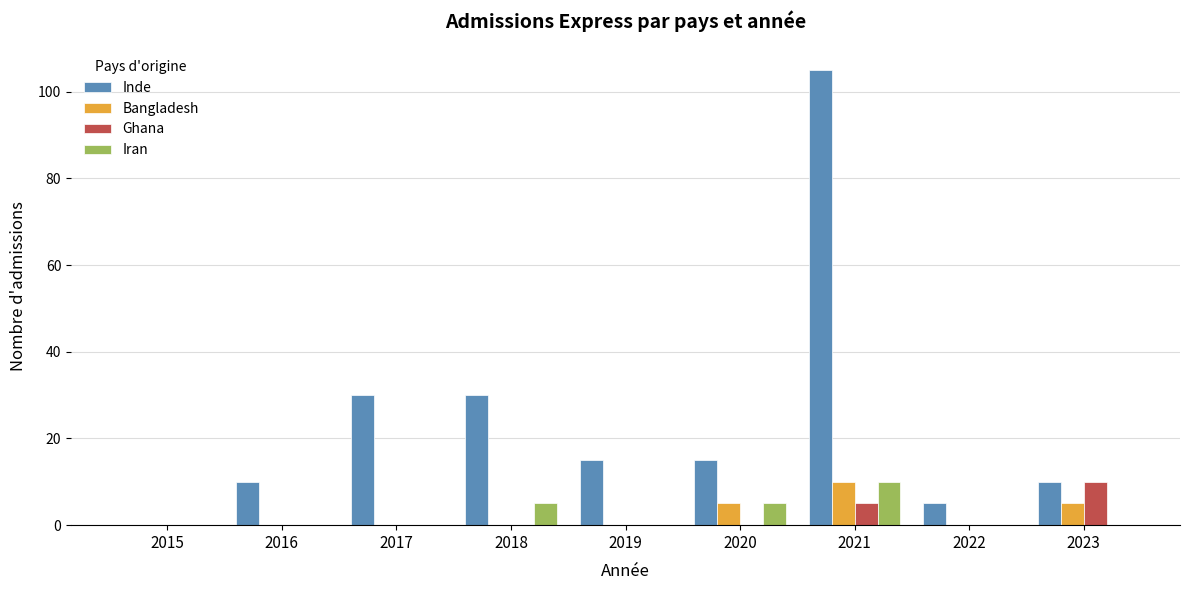

Which series changed the most between 2017 and 2022?

Inde